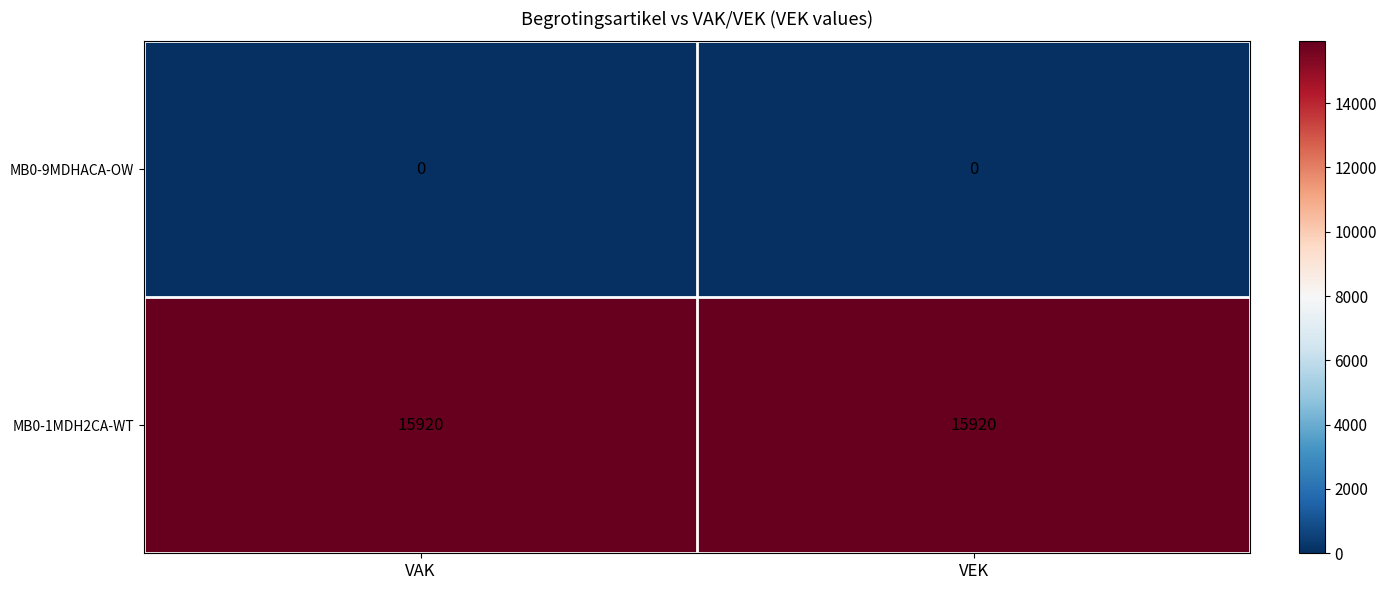

What is the spread (max minus min) of values at VEK?

15920